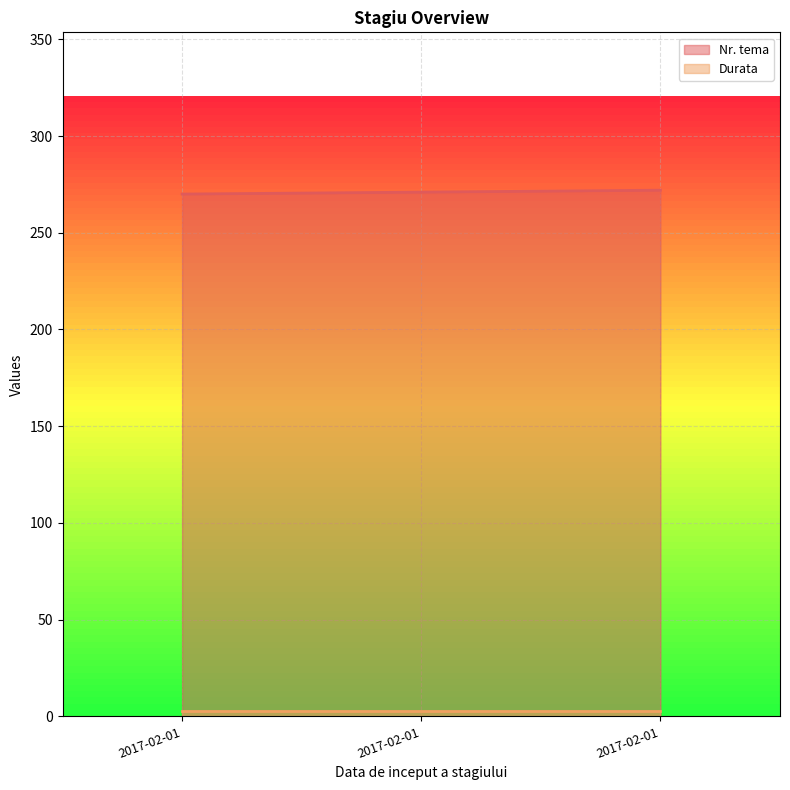

How many distinct data groups are displayed?

2